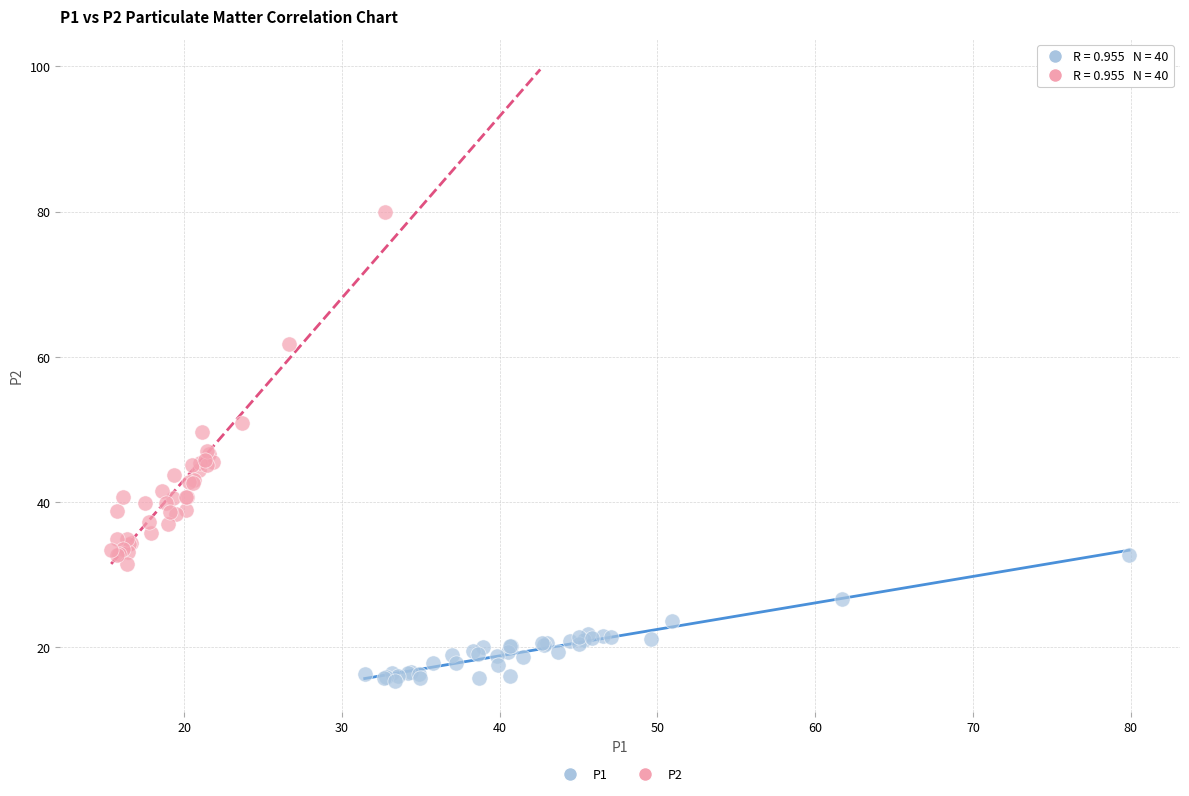

Which series reaches the minimum Y coordinate?

P1